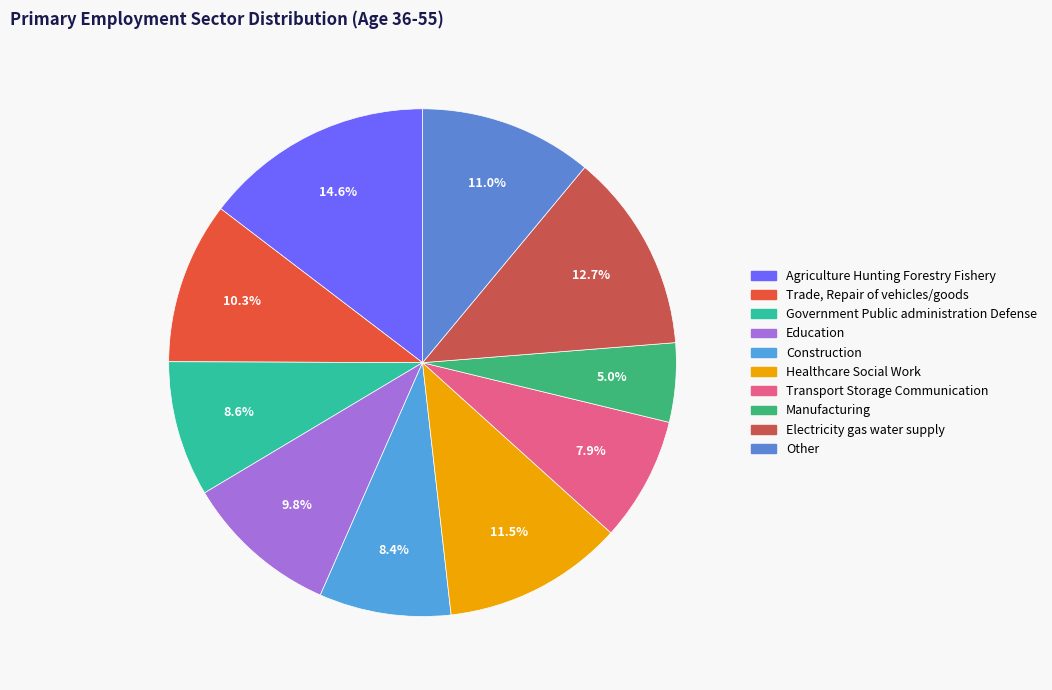

Does Education represent more than half of the total?

No